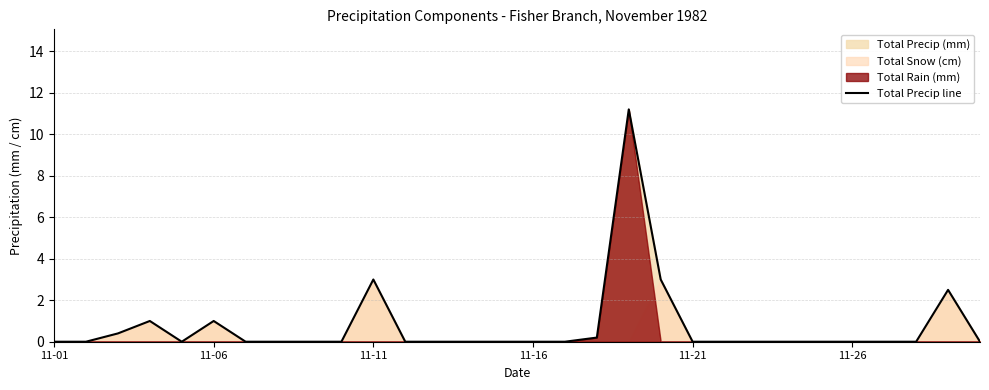

True or false: Total Precip line has a value of 7.6 at 11-21.

False